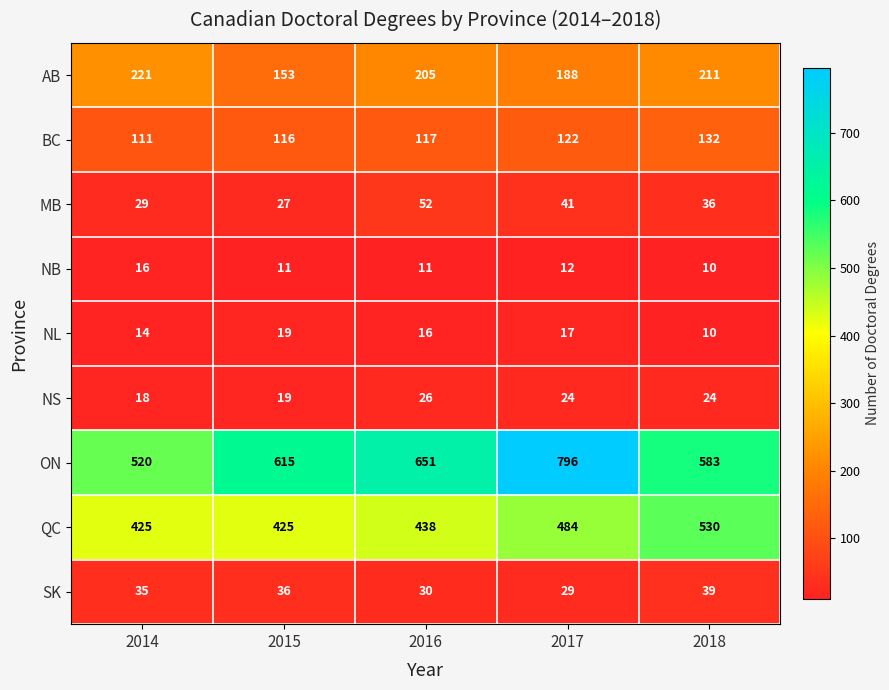

How many data points does each series have?

5